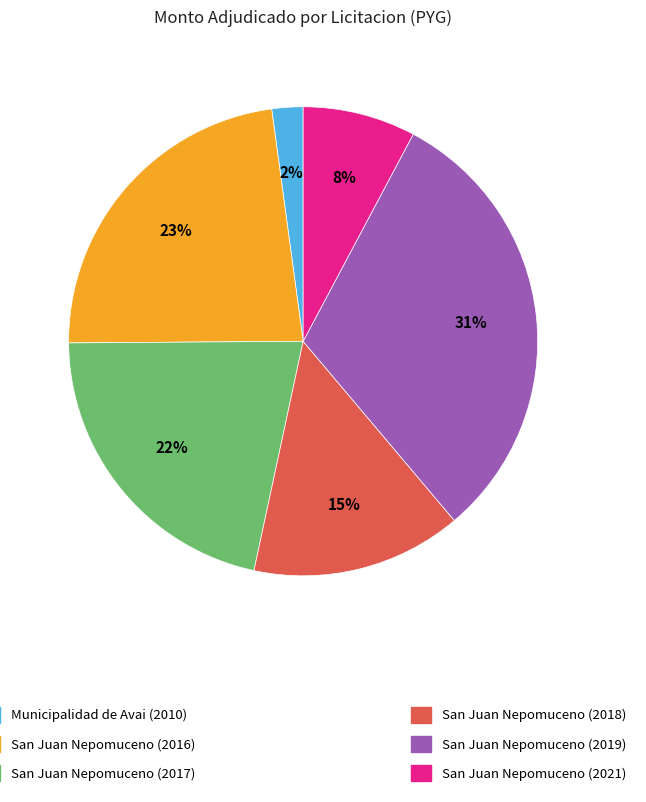

To the nearest percent, what is the average slice percentage?

17%